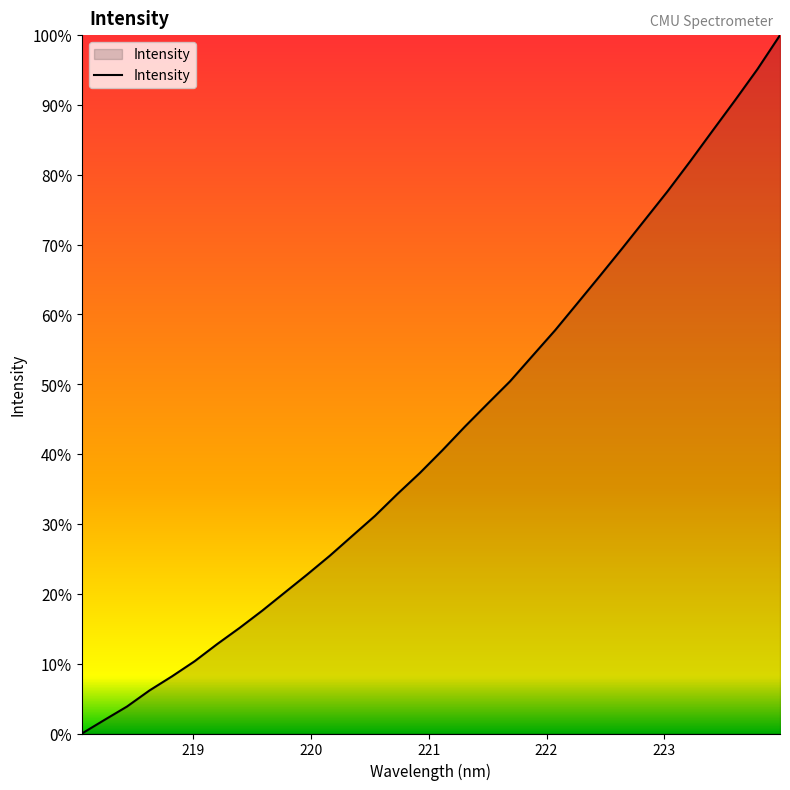

What is the greatest value displayed?

100.0